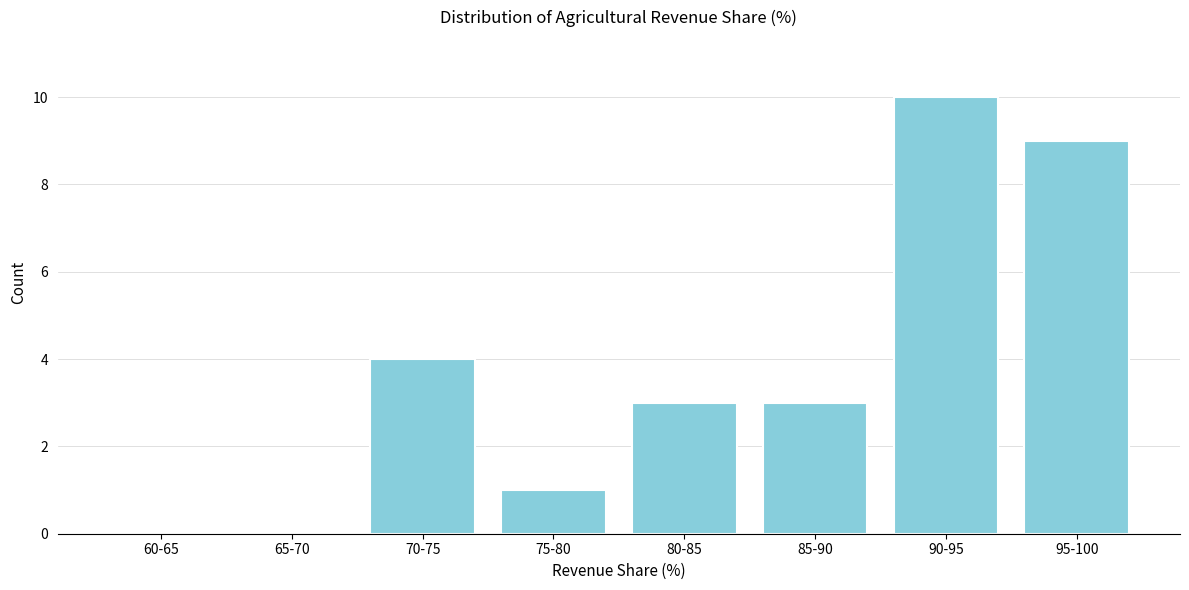

Reading right to left, extract all data points from this chart.

95-100=9	90-95=10	85-90=3	80-85=3	75-80=1	70-75=4	65-70=0	60-65=0